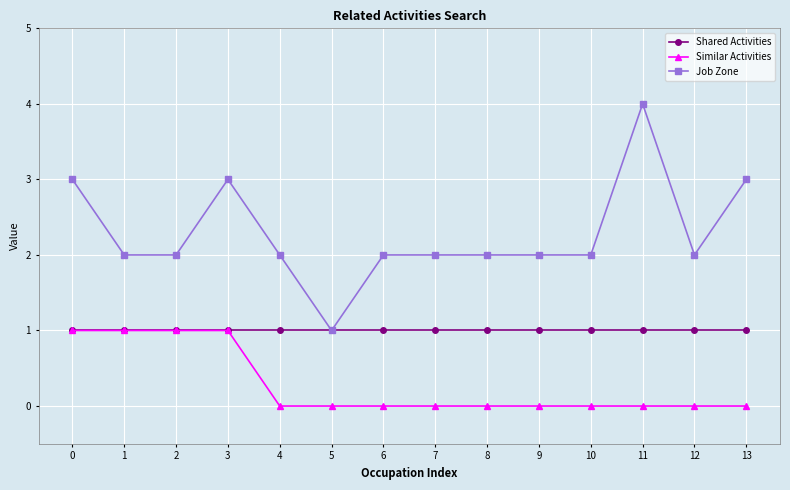

Between 5 and 13, which series saw the biggest shift?

Job Zone